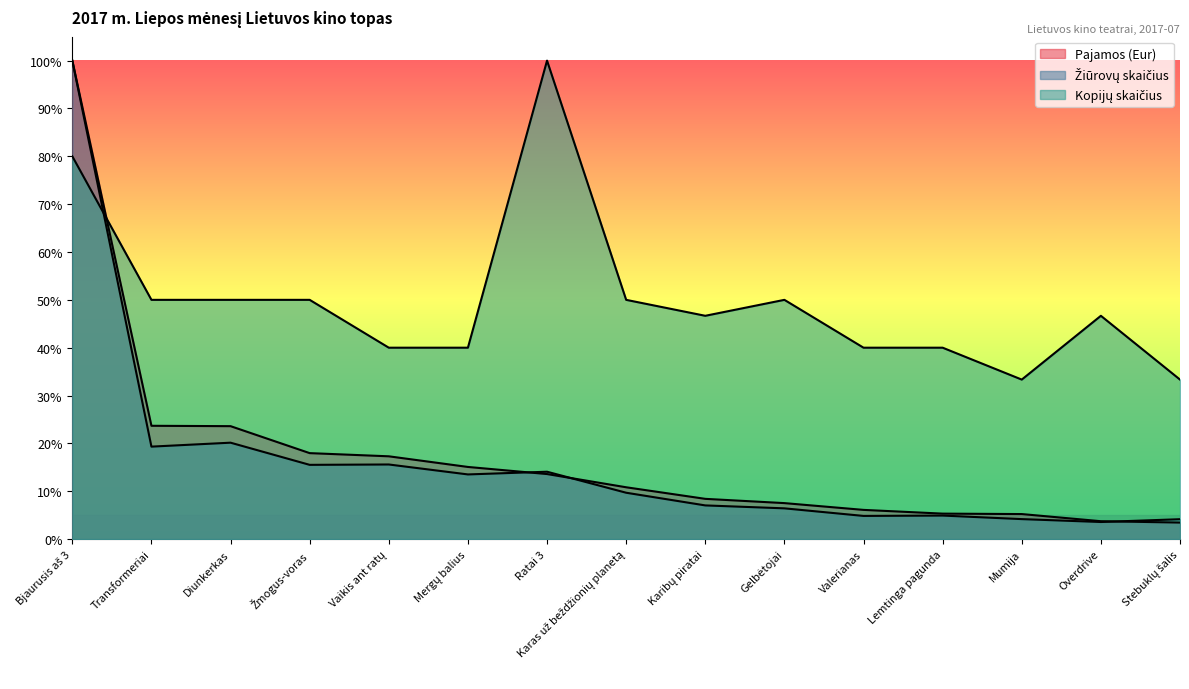

True or false: Pajamos (Eur) has a value of 9.1 at Ratai 3.

False